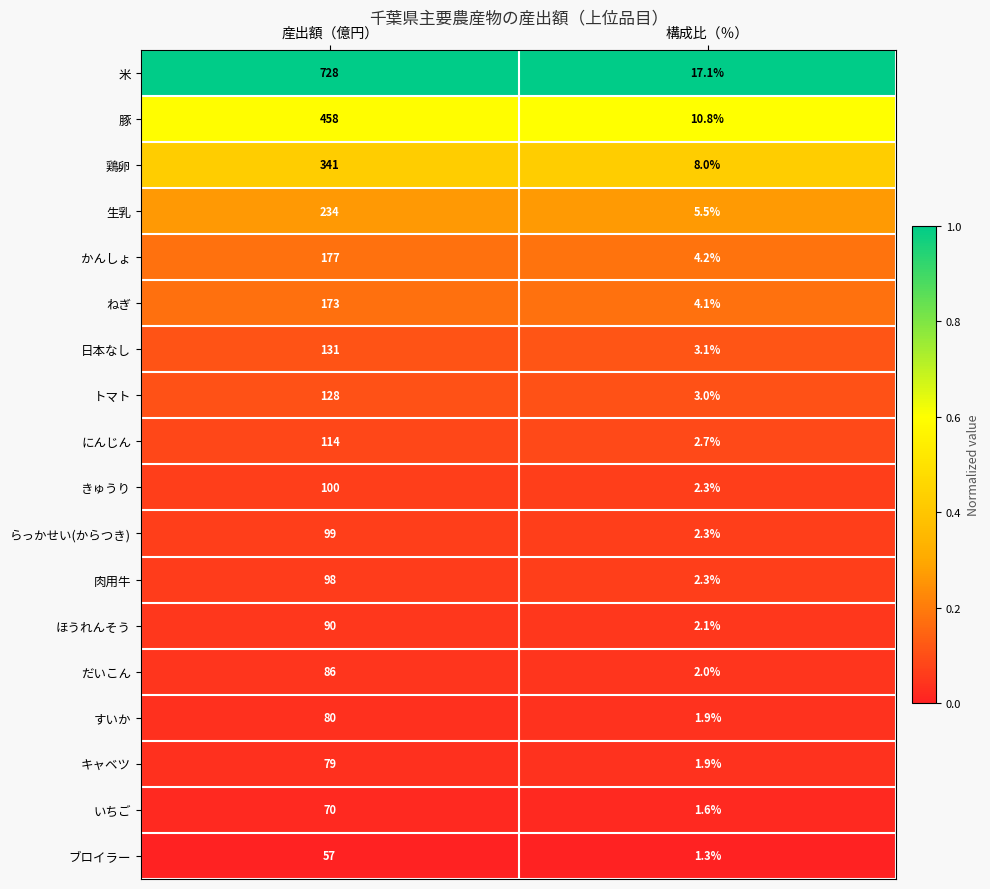

Is it true that 日本なし equals 131.0 at 産出額（億円）?

True